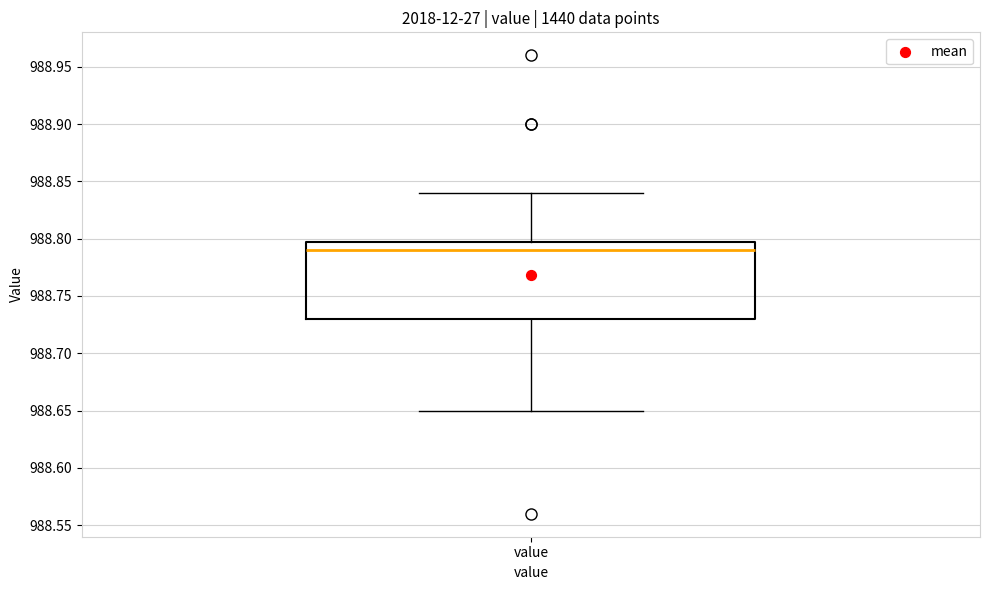

Where does the median line of the box for value sit on the y-axis? The values are not printed on the chart, so give them approximately, as read against the axis.

988.79